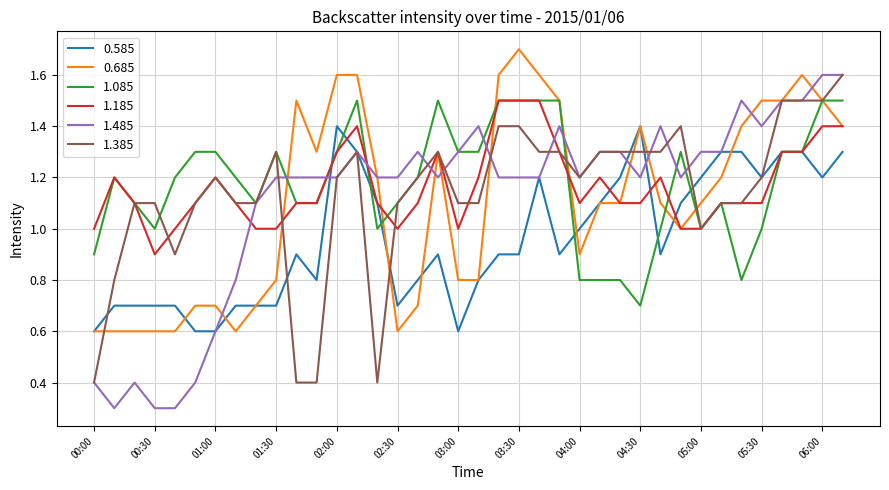

What is the minimum value for 1.385?

0.4